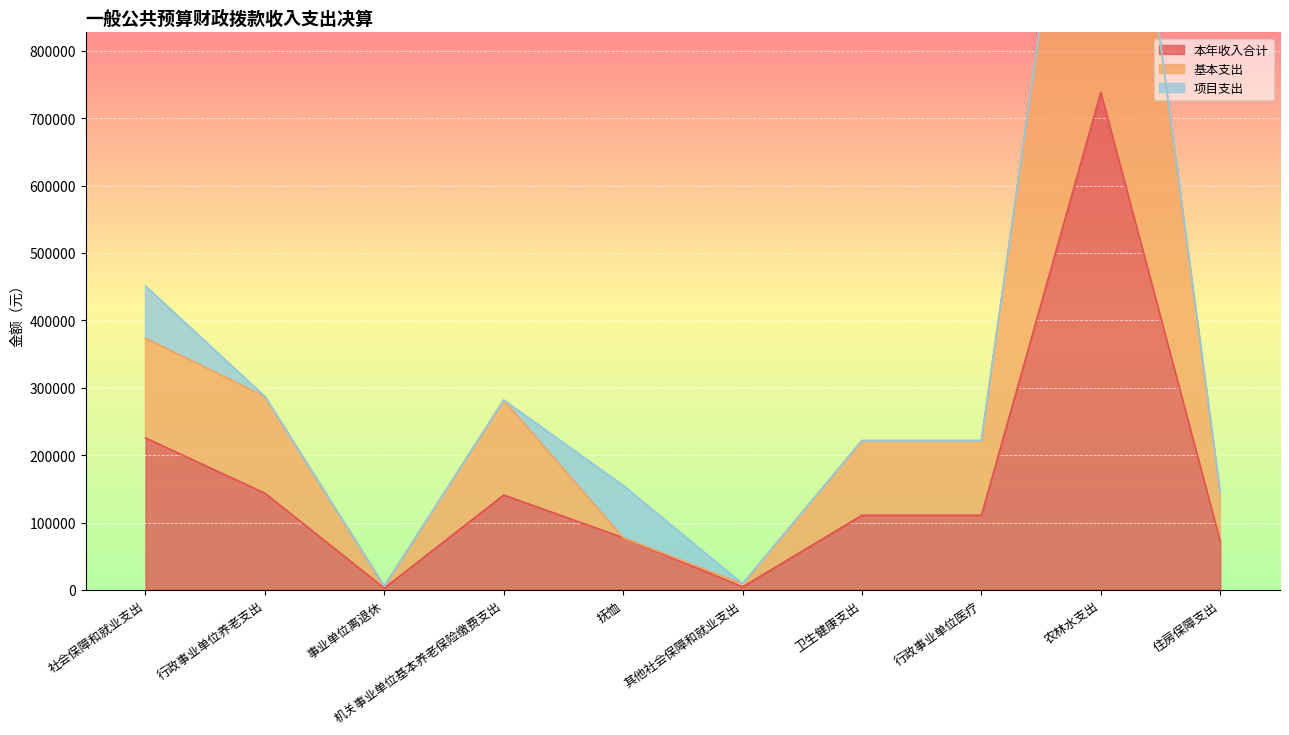

True or false: 本年收入合计 has a value of 110790.2 at 卫生健康支出.

True